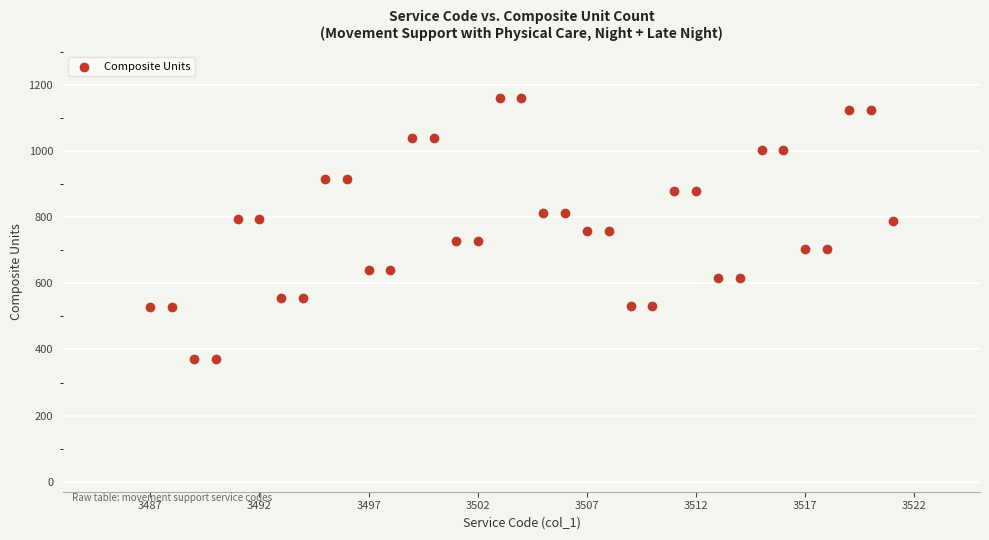

What is the range of X values (max minus min)?

34